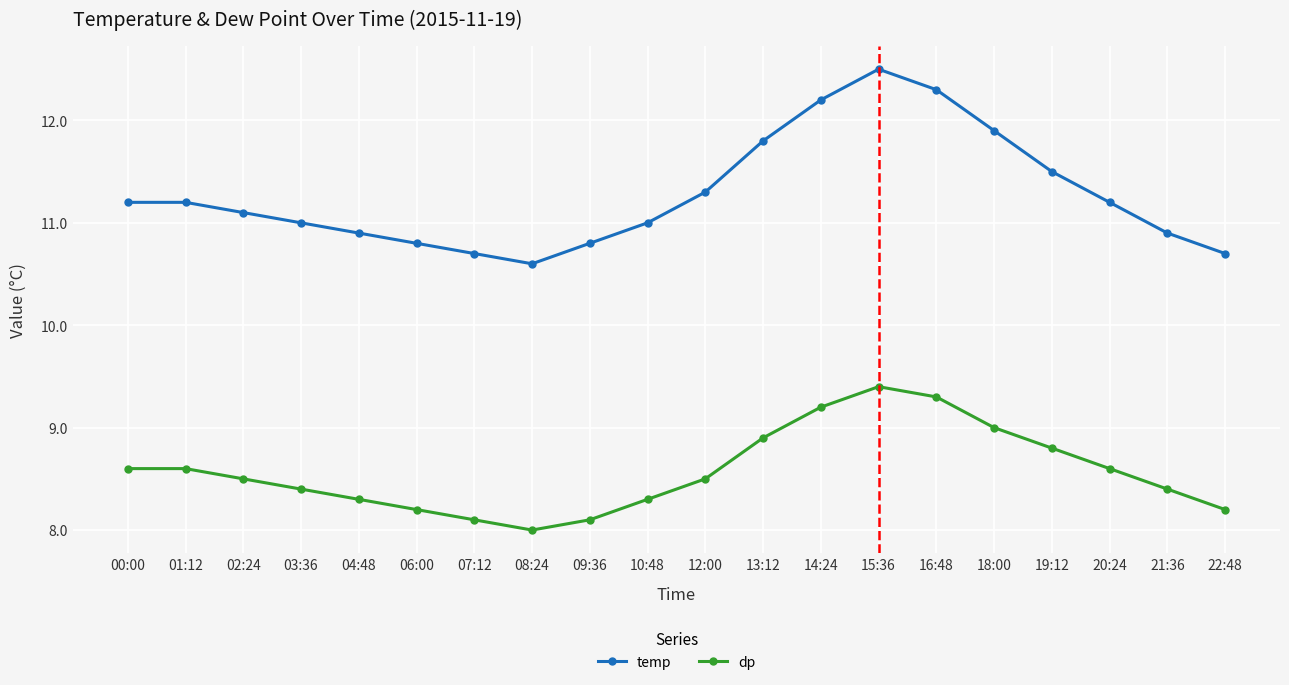

What position from the right is 06:00?

15